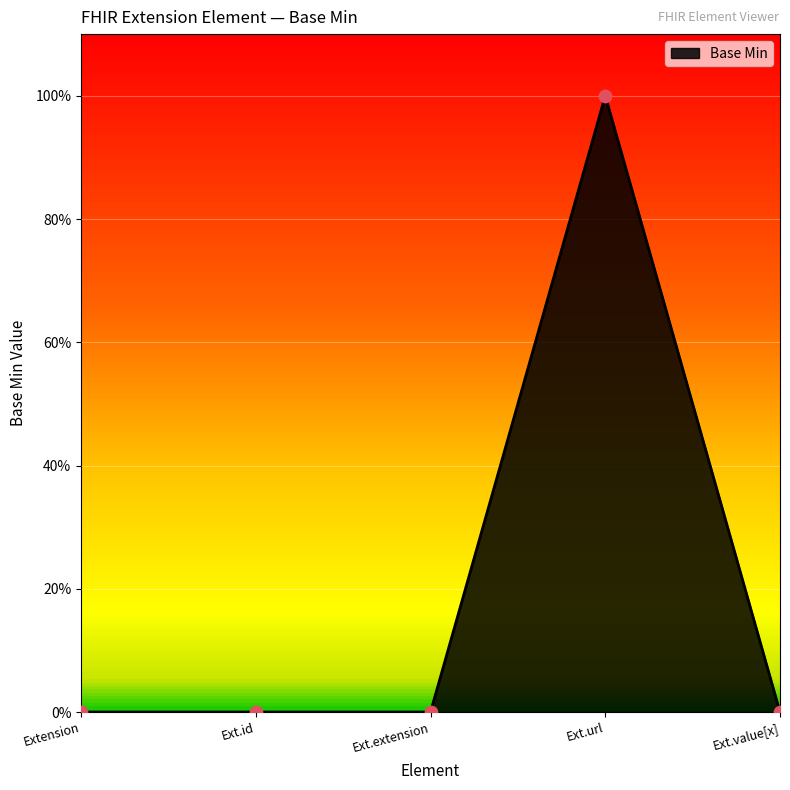

Is this an area chart (filled region under the line)?

Yes